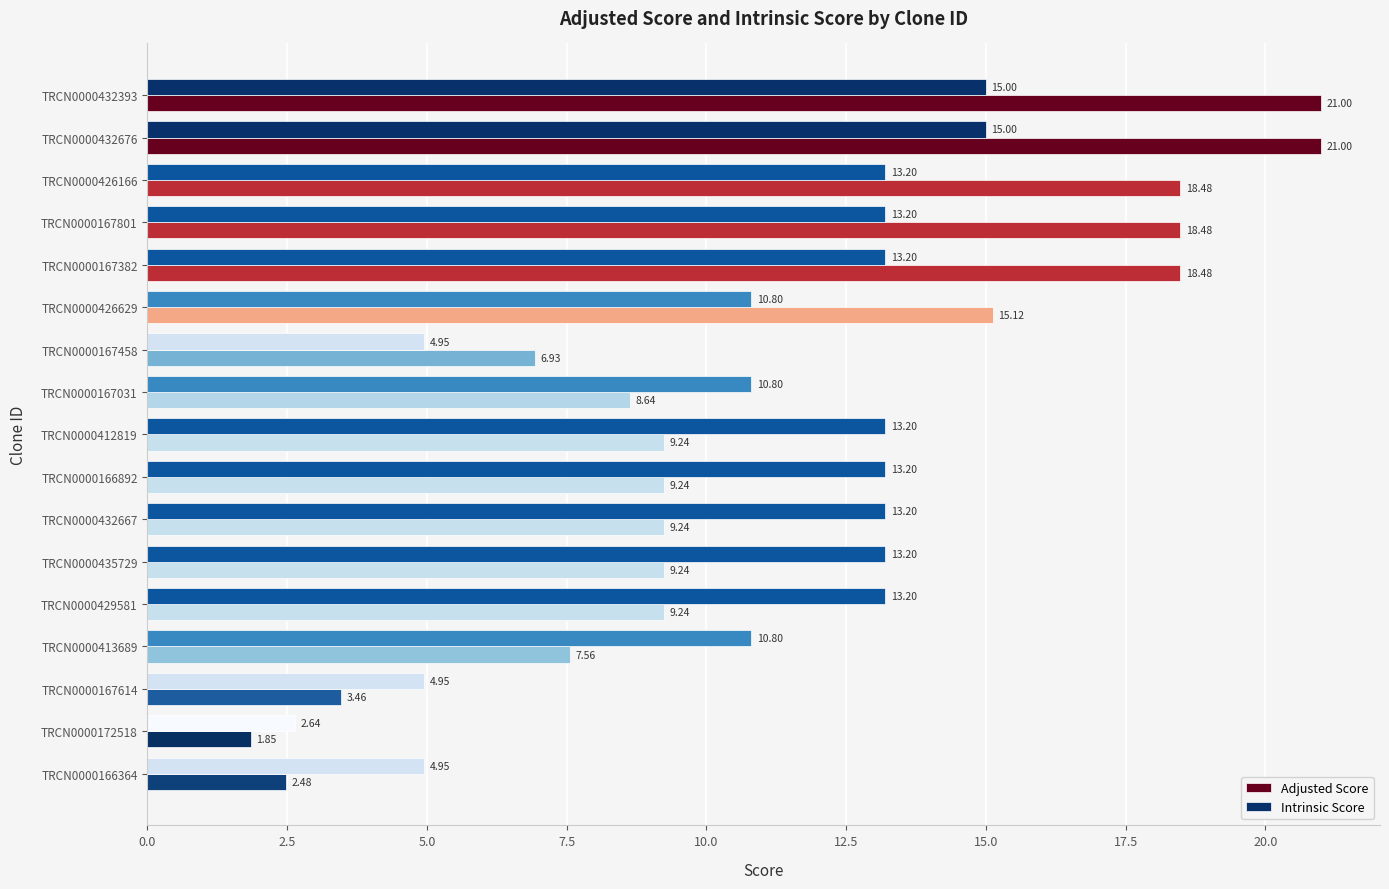

What is the average value of the Adjusted Score series?

11.2